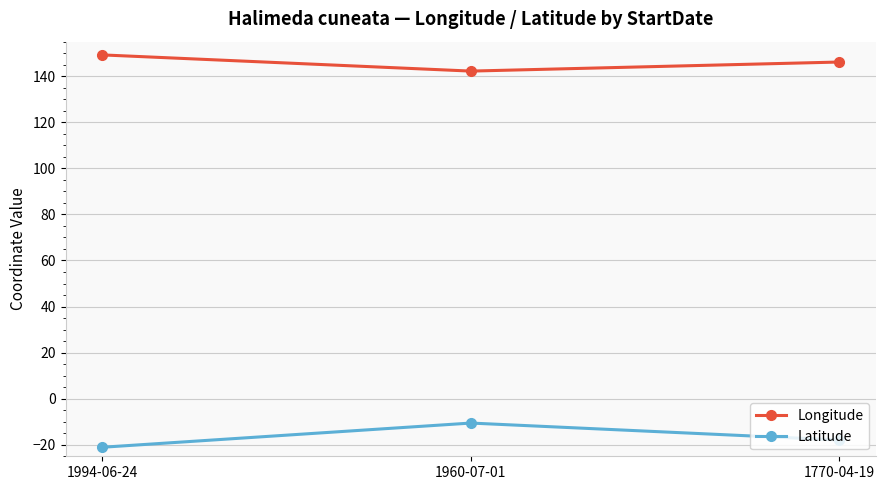

Where is Longitude nearest to the value 145?

1770-04-19